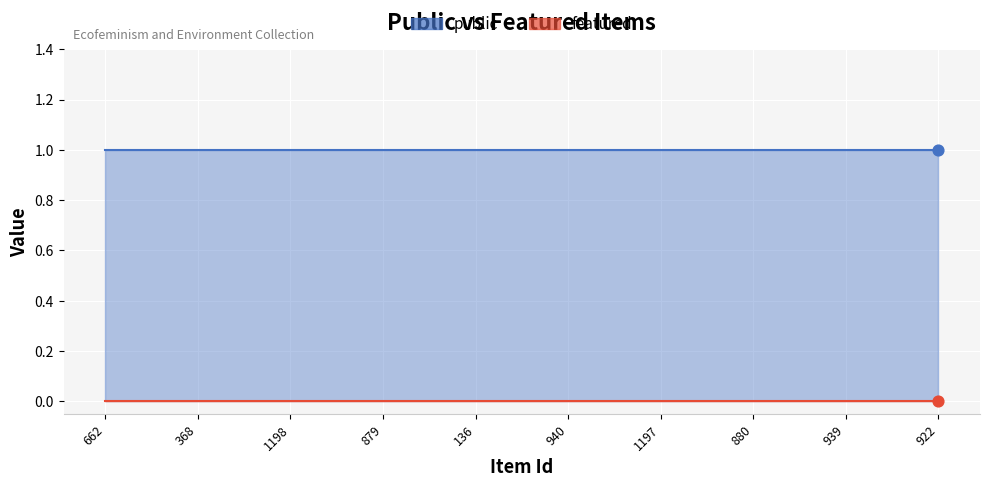

Which series has the largest total across all categories?

public